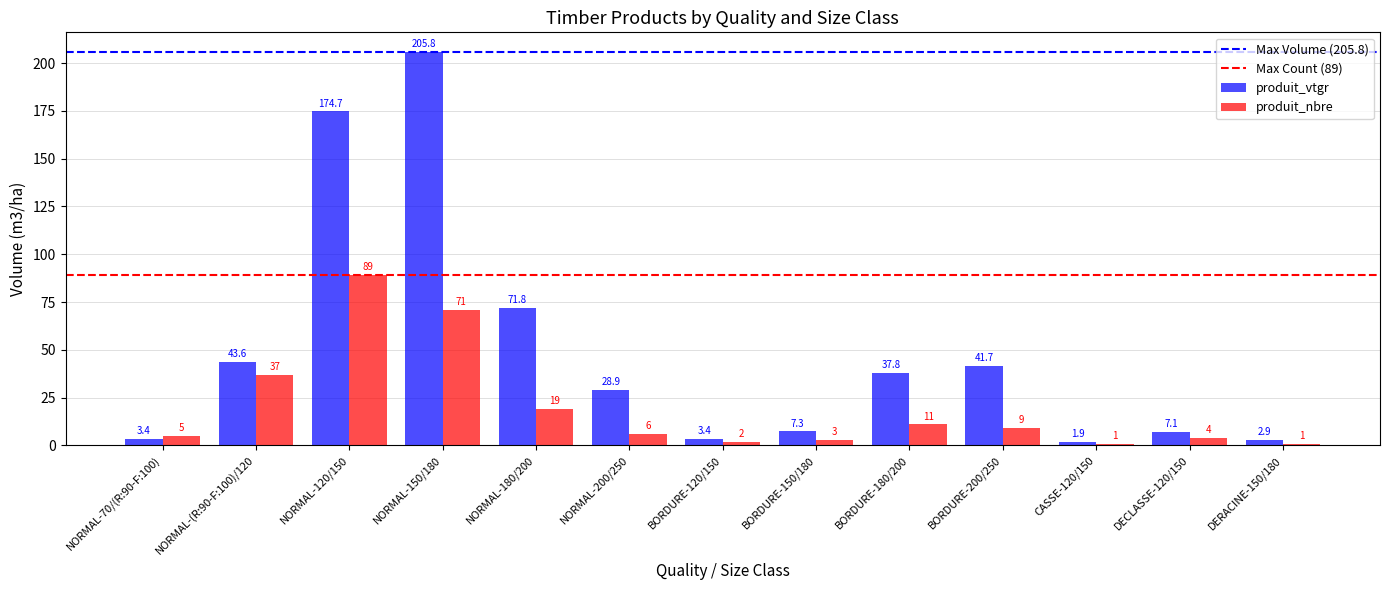

How many values in the produit_vtgr series are below 28?

6